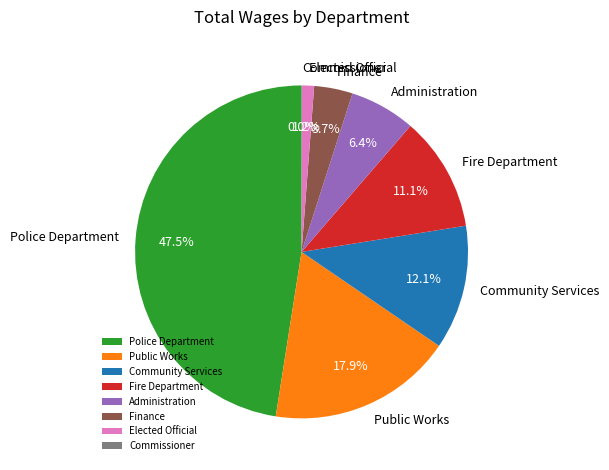

Between Administration and Public Works, which is larger?

Public Works